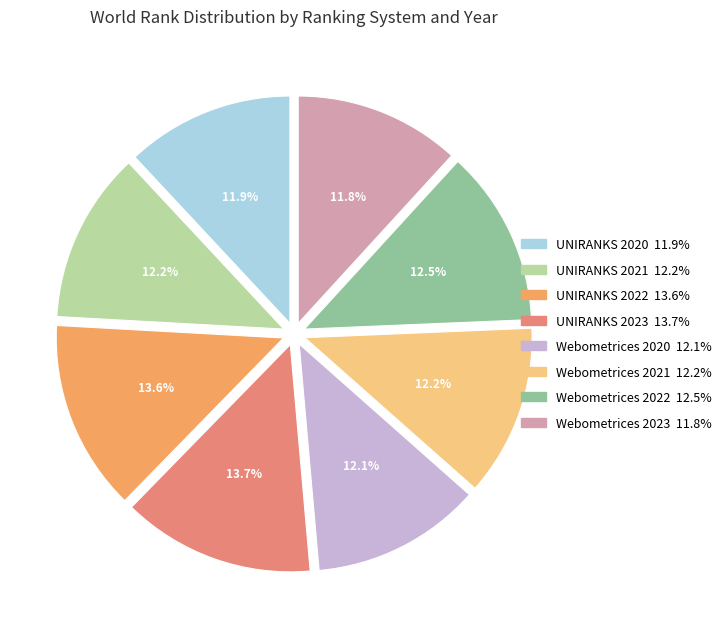

Is there any slice that represents more than half of the pie?

No